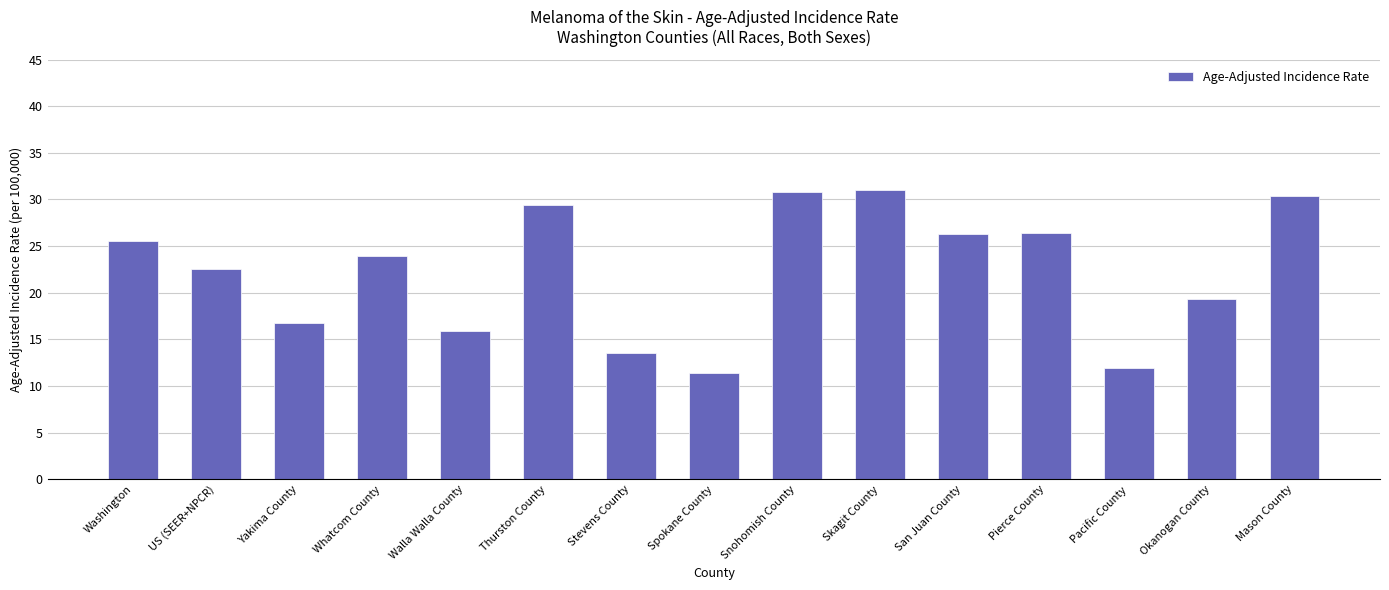

How many bars are there in total?

15